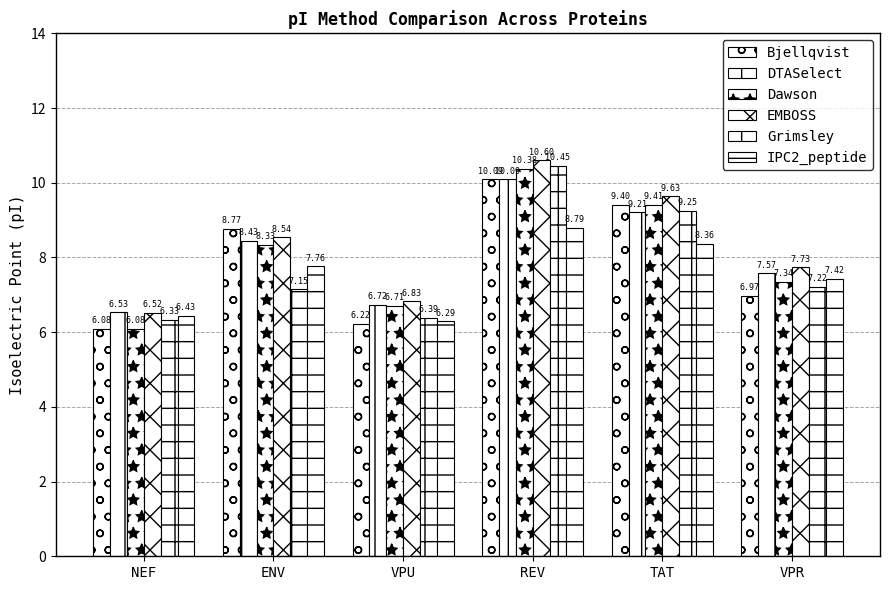

How many categories are shown in the chart?

6